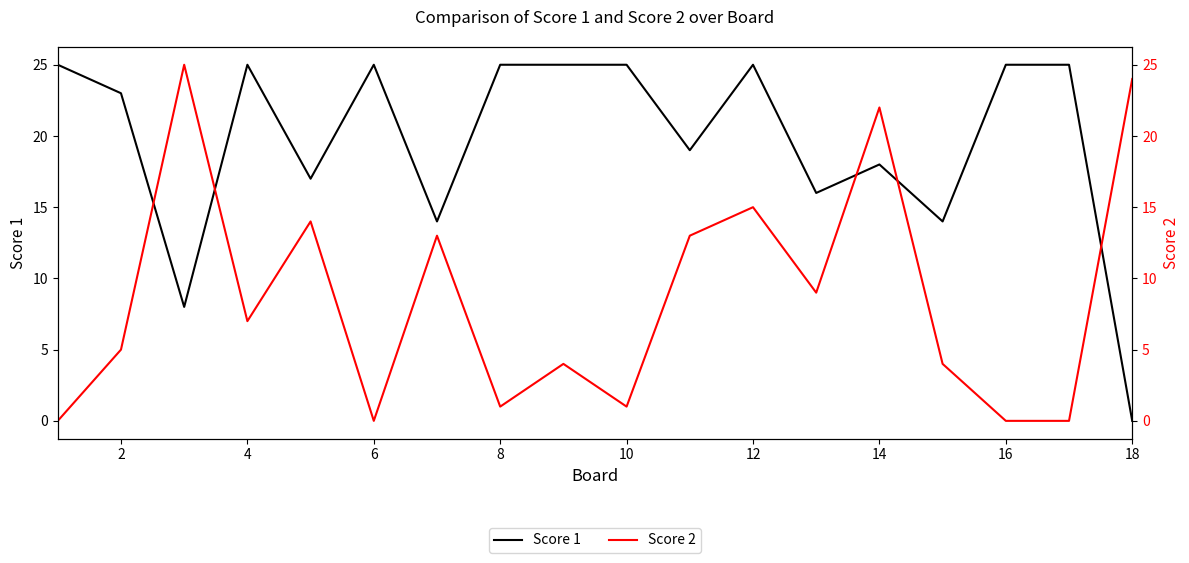

Which series has the widest spread of values?

Score 1